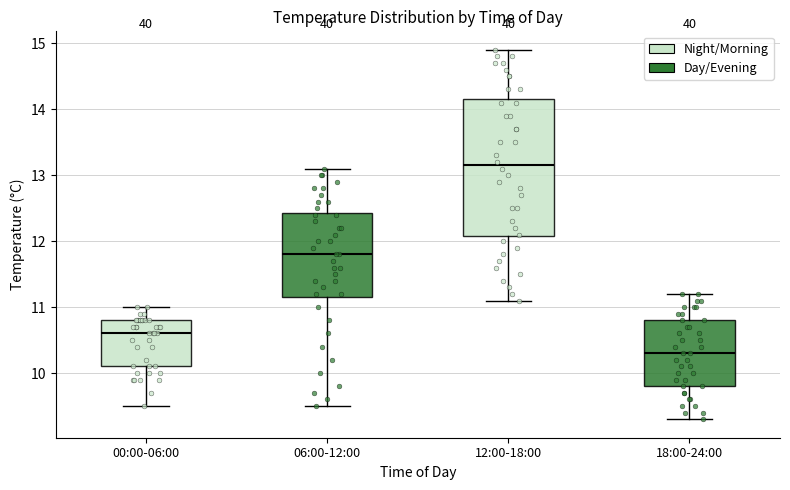

Where does the upper whisker of the box for 12:00-18:00 end on the y-axis? The values are not printed on the chart, so give them approximately, as read against the axis.

14.9